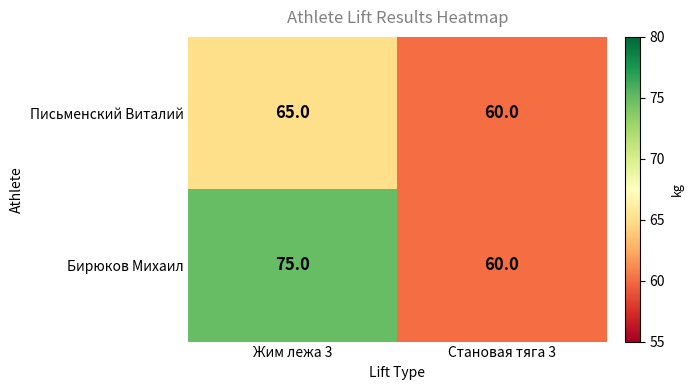

What is the difference between the maximum and minimum values in the Письменский Виталий series?

5